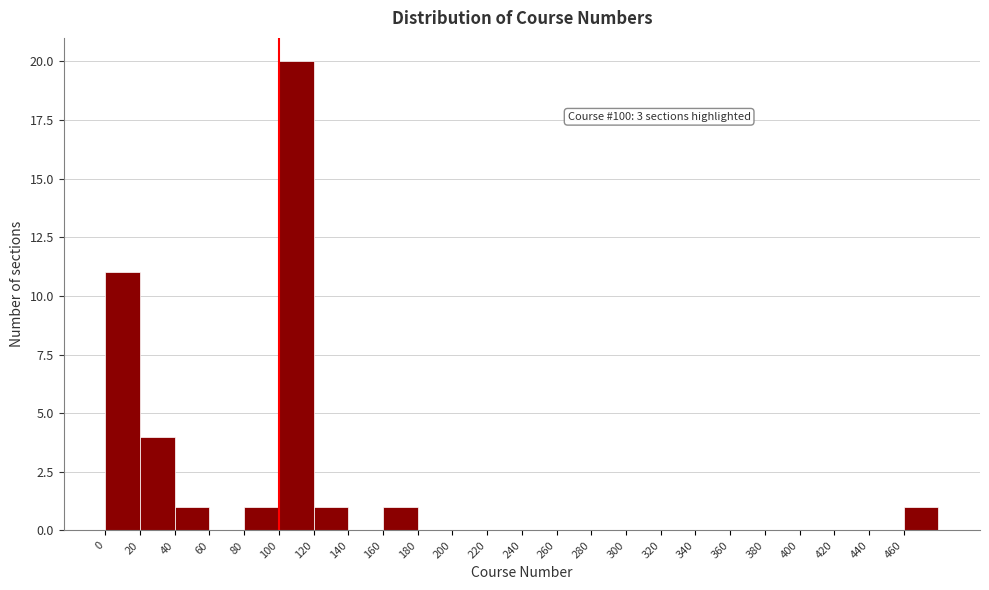

Which range on the x-axis has the tallest bar?

100 to 120